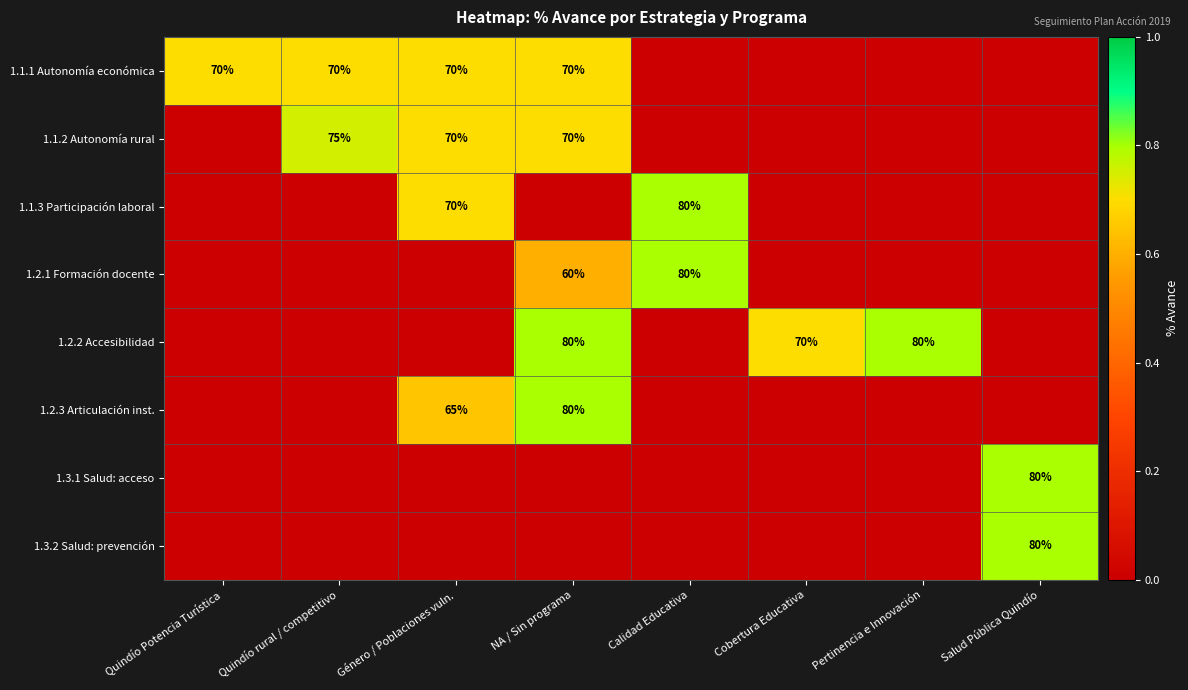

Is the value of 1.1.3 Participación laboral at Calidad Educativa greater than the value of 1.1.1 Autonomía económica at Quindío rural / competitivo?

Yes